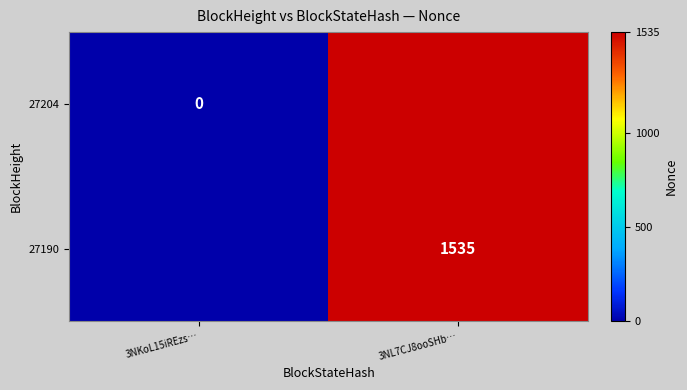

What is the sum of all values?

1535